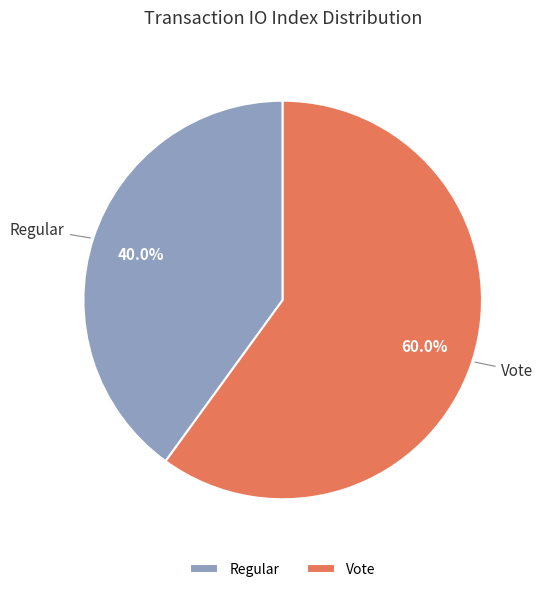

Is there a majority slice in this chart?

Yes